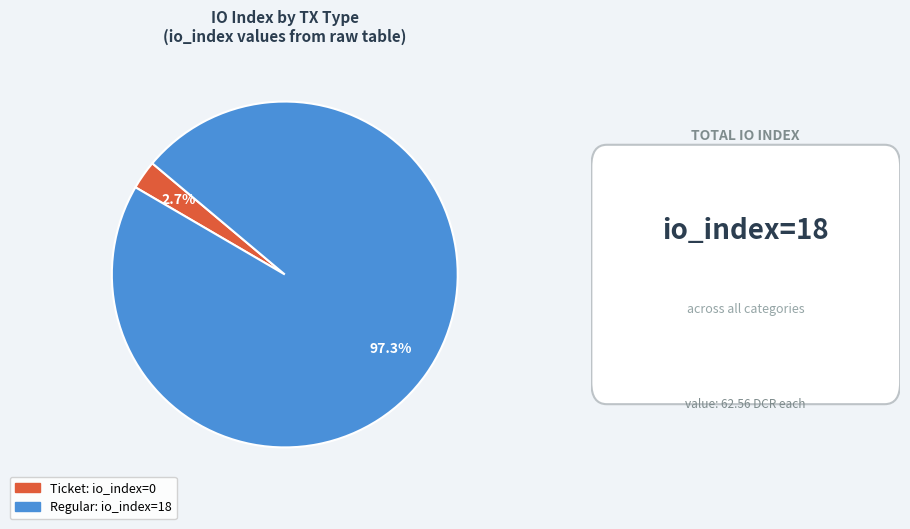

Count the number of slices in the pie.

2